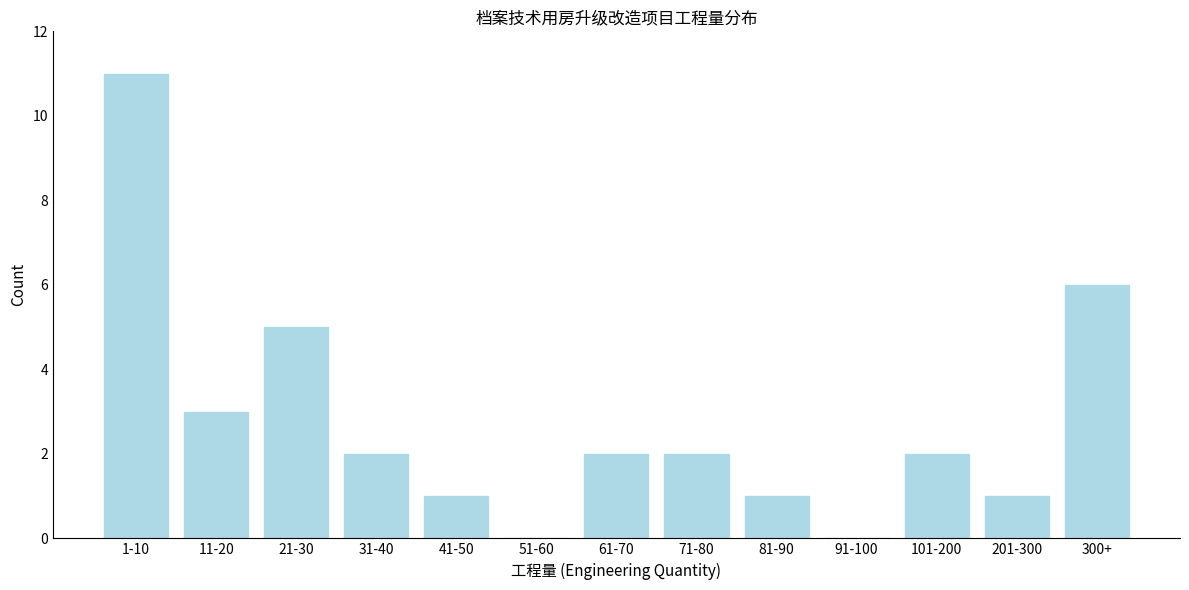

Reading right to left, what are all the values shown in this chart?

300+=6	201-300=1	101-200=2	91-100=0	81-90=1	71-80=2	61-70=2	51-60=0	41-50=1	31-40=2	21-30=5	11-20=3	1-10=11